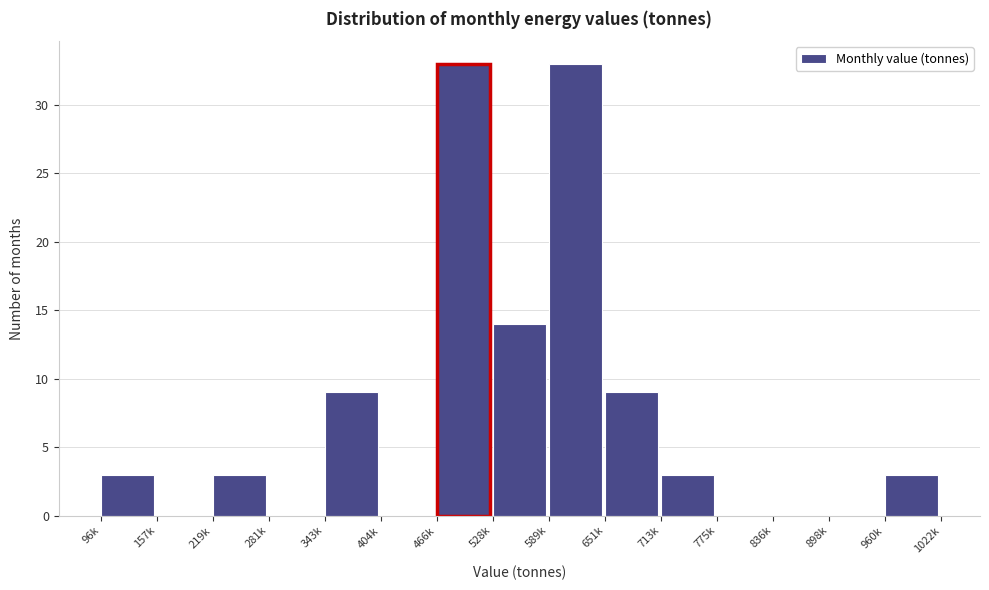

Reading left to right, extract all data points from this chart.

96k=3	157k=0	219k=3	281k=0	343k=9	404k=0	466k=33	528k=14	589k=33	651k=9	713k=3	775k=0	836k=0	898k=0	960k=3